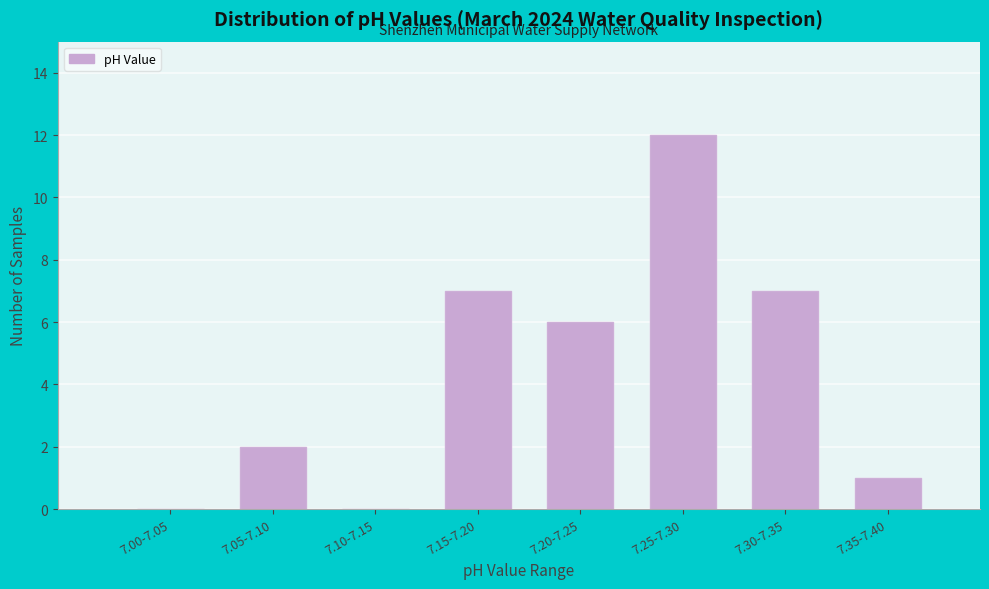

Reading left to right, list all the values displayed in this chart.

7.00-7.05=0	7.05-7.10=2	7.10-7.15=0	7.15-7.20=7	7.20-7.25=6	7.25-7.30=12	7.30-7.35=7	7.35-7.40=1